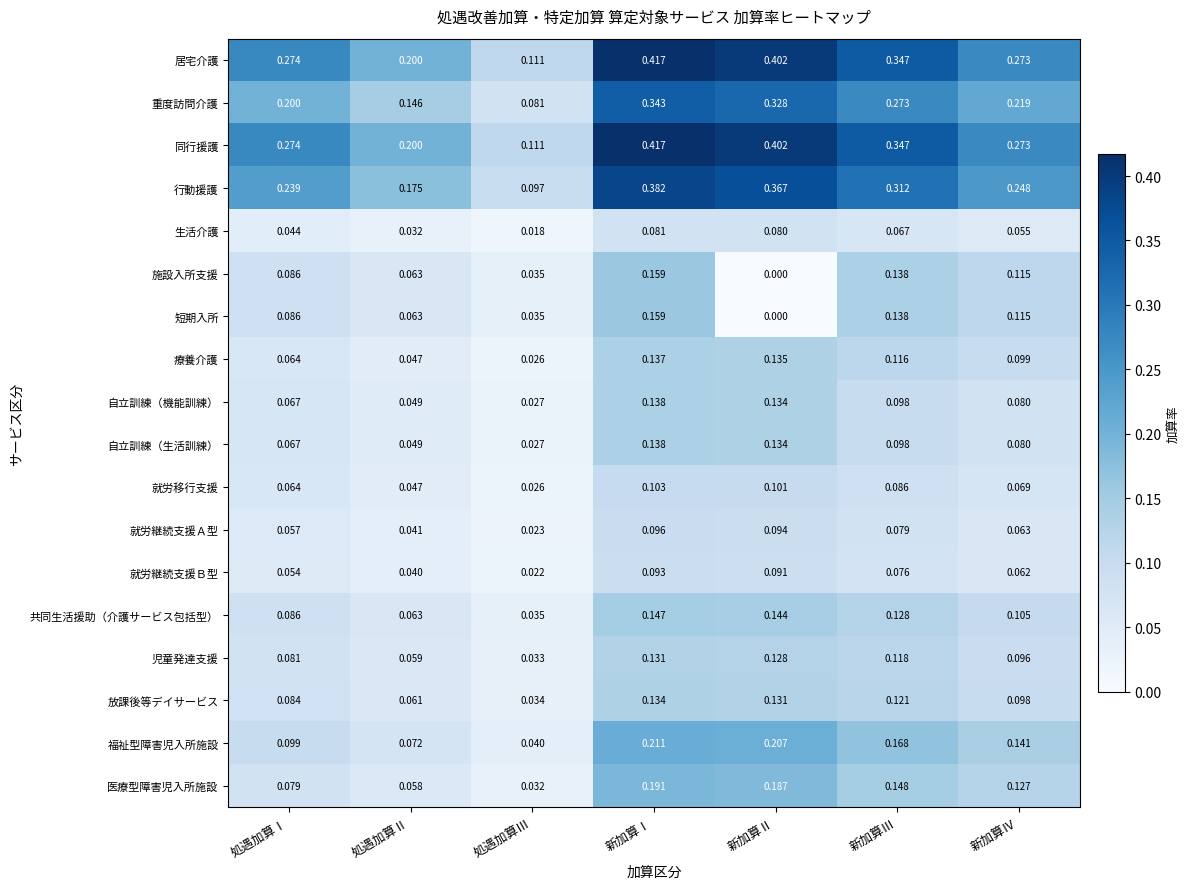

Rank the categories by 施設入所支援 value from lowest to highest.

新加算Ⅱ, 処遇加算Ⅲ, 処遇加算Ⅱ, 処遇加算Ⅰ, 新加算Ⅳ, 新加算Ⅲ, 新加算Ⅰ